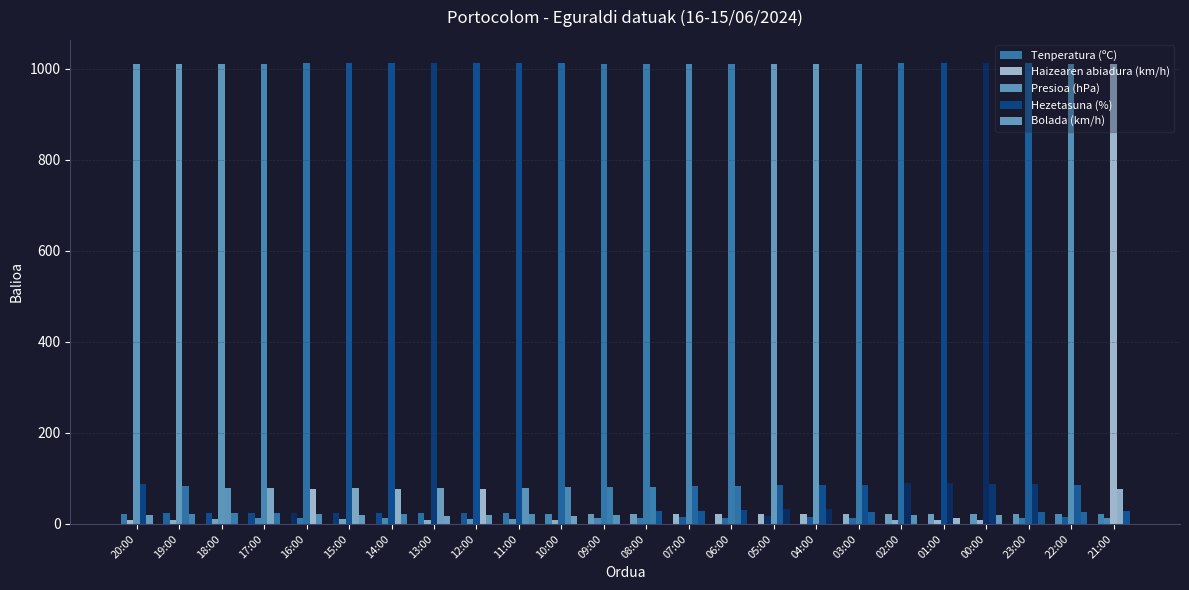

Is the value of Haizearen abiadura (km/h) at 07:00 greater than the value of Bolada (km/h) at 01:00?

Yes